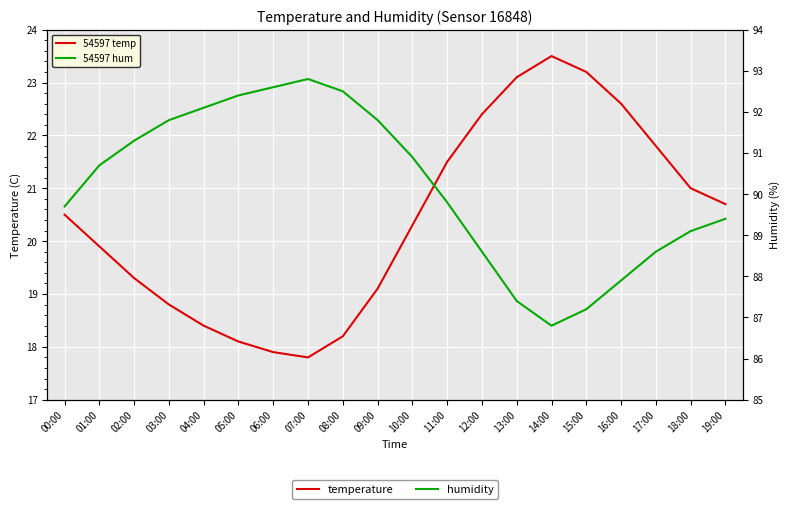

Reading right to left, extract all data points from this chart.

temperature: 20.7	21.0	21.8	22.6	23.2	23.5	23.1	22.4	21.5	20.3	19.1	18.2	17.8	17.9	18.1	18.4	18.8	19.3	19.9	20.5
humidity: 89.4	89.1	88.6	87.9	87.2	86.8	87.4	88.6	89.8	90.9	91.8	92.5	92.8	92.6	92.4	92.1	91.8	91.3	90.7	89.7